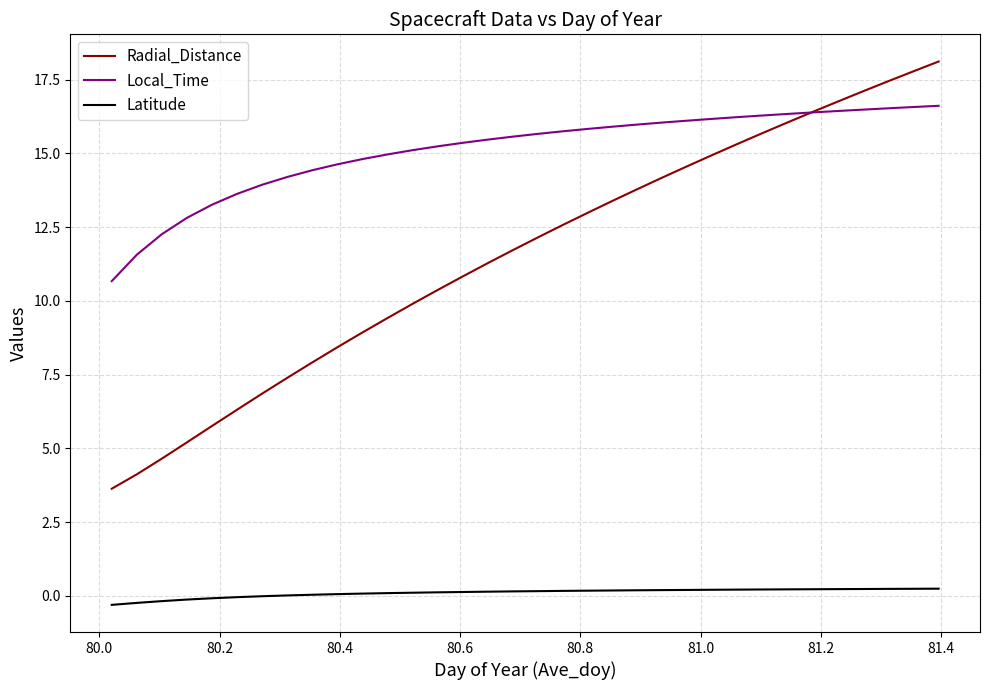

List the series in order of their overall mean, highest first.

Local_Time, Radial_Distance, Latitude